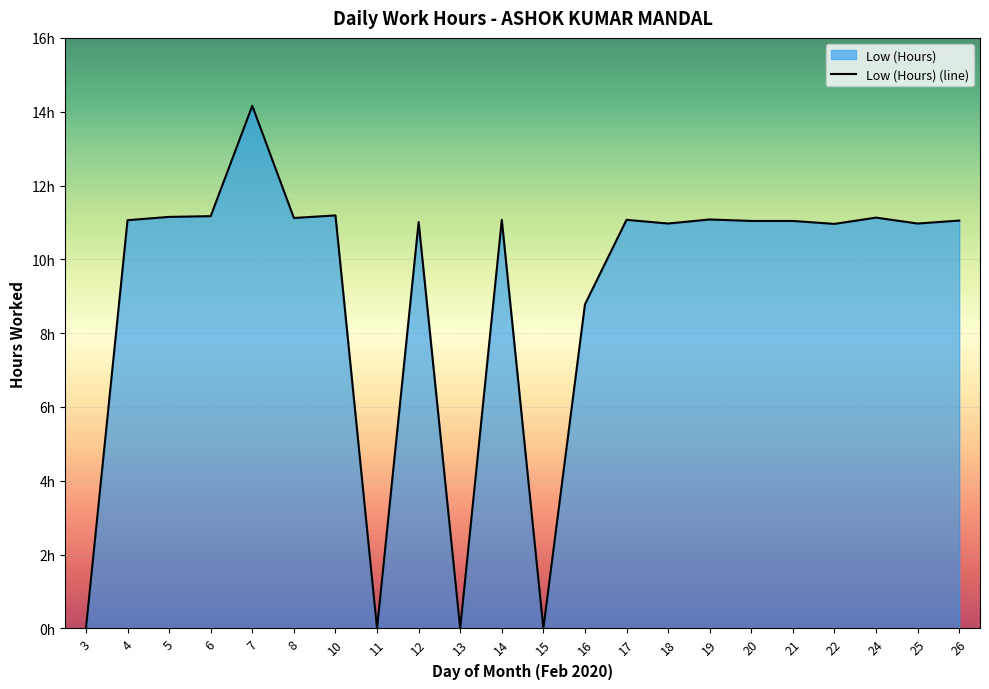

Which has a higher value, 13 or 5?

5